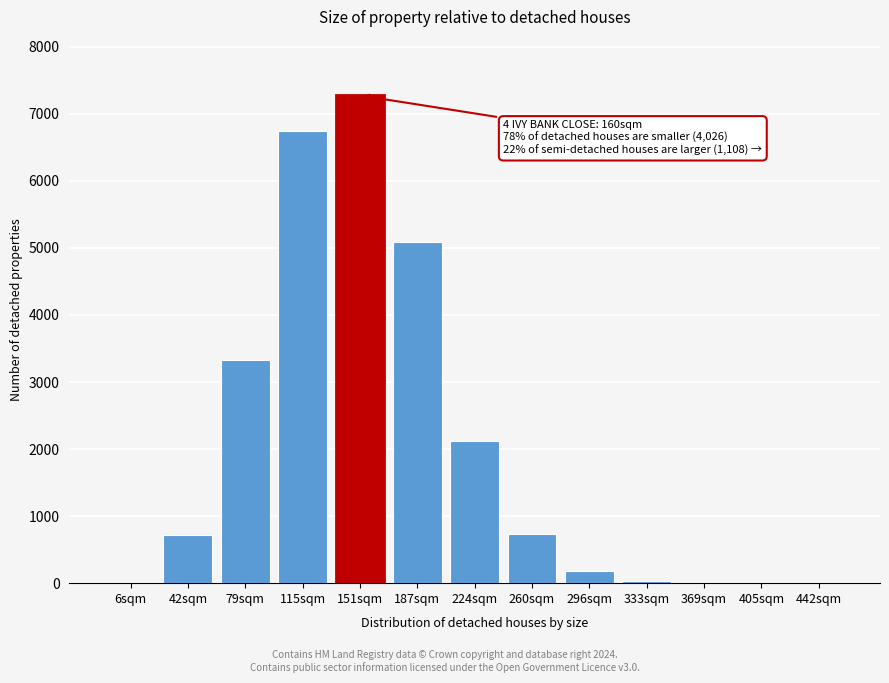

At which label is the value closest to 3638?

79sqm